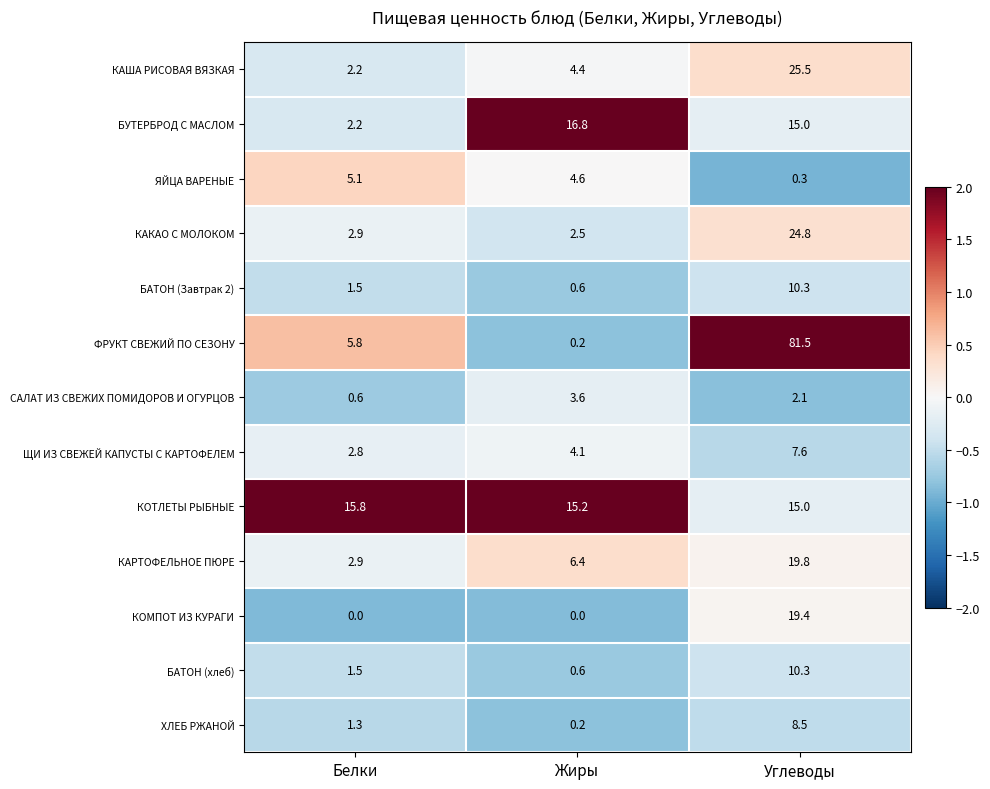

Between Белки and Жиры, which series saw the biggest shift?

БУТЕРБРОД С МАСЛОМ